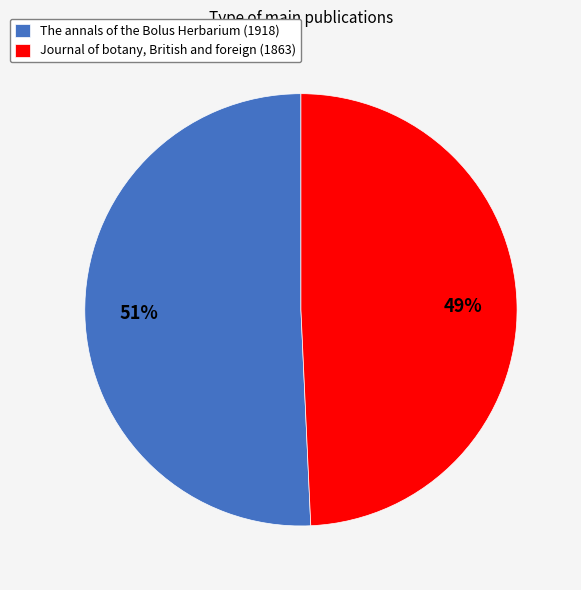

Combined, do The annals of the Bolus Herbarium (1918) and Journal of botany, British and foreign (1863) account for over 50%?

Yes